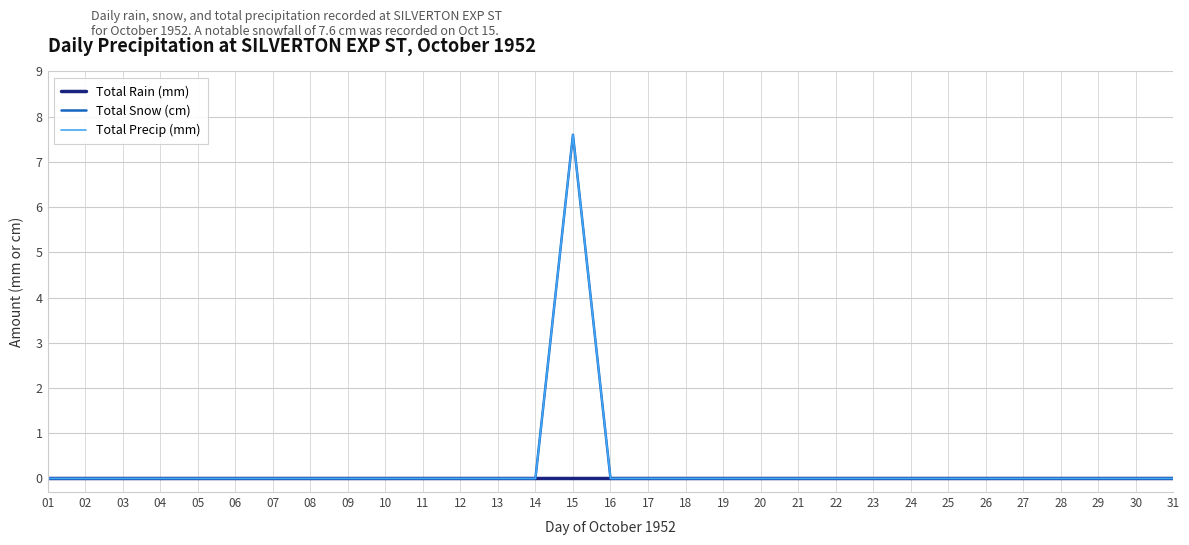

Which series changed the most between 11 and 26?

Total Rain (mm)